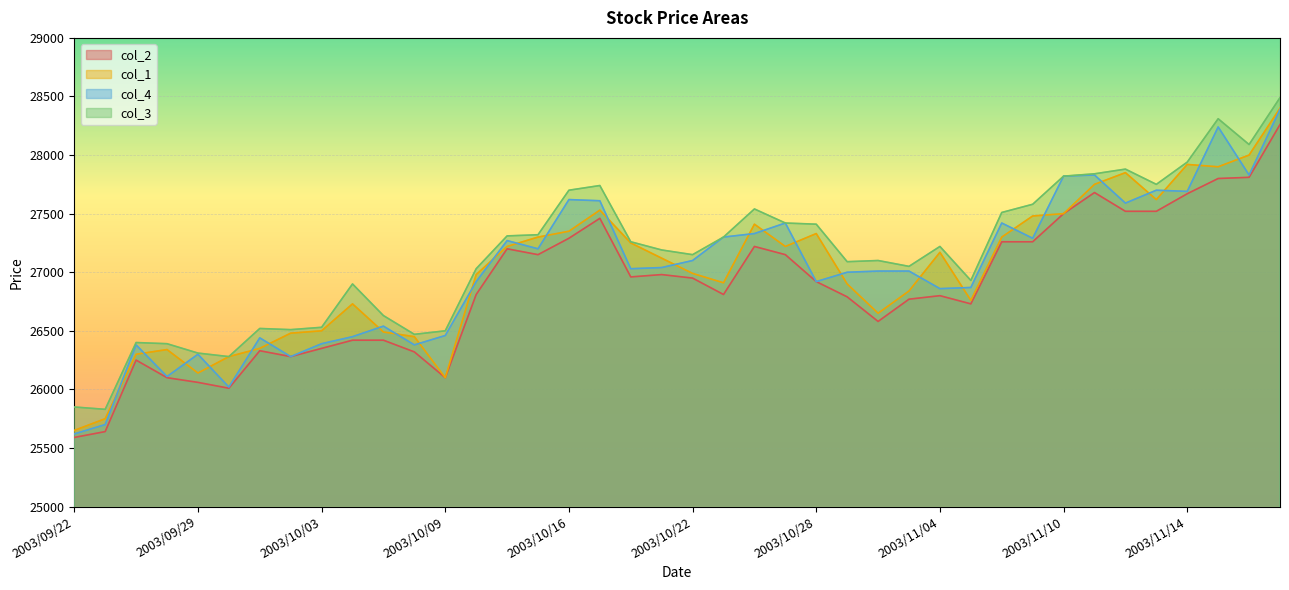

Reading right to left, list all the values displayed in this chart.

col_2: 28260	27810	27800	27670	27520	27520	27680	27500	27260	27260	26730	26800	26770	26580	26790	26920	27150	27220	26810	26950	26980	26960	27460	27290	27150	27200	26810	26100	26320	26420	26420	26350	26280	26330	26010	26060	26100	26250	25640	25590
col_1: 28400	28000	27900	27920	27620	27850	27750	27500	27480	27300	26760	27170	26840	26650	26900	27330	27220	27410	26910	26990	27120	27250	27530	27350	27300	27220	26980	26100	26450	26490	26730	26500	26480	26350	26280	26140	26340	26300	25750	25650
col_4: 28390	27830	28240	27690	27700	27590	27830	27820	27290	27420	26870	26860	27010	27010	27000	26920	27420	27330	27300	27100	27040	27030	27610	27620	27200	27270	26920	26460	26380	26540	26450	26390	26280	26440	26020	26300	26110	26380	25700	25620
col_3: 28490	28090	28310	27940	27750	27880	27840	27820	27580	27510	26930	27220	27050	27100	27090	27410	27420	27540	27300	27150	27190	27260	27740	27700	27320	27310	27030	26500	26470	26630	26900	26530	26510	26520	26280	26310	26390	26400	25830	25850